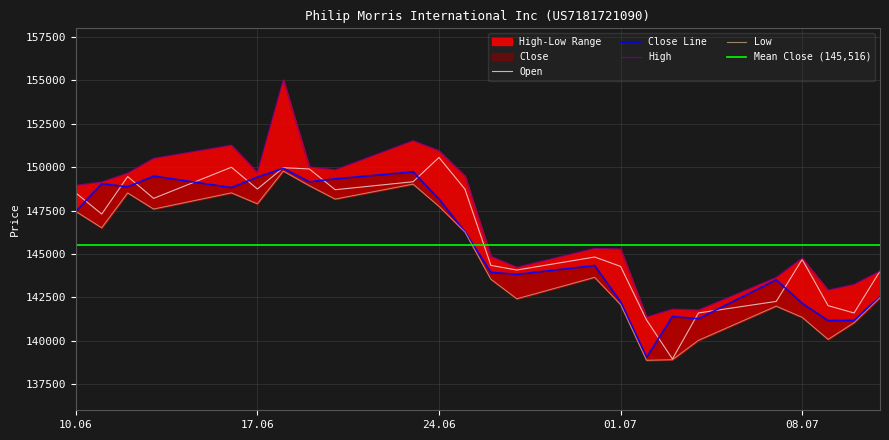

Does the chart display data point markers on the line(s)?

No